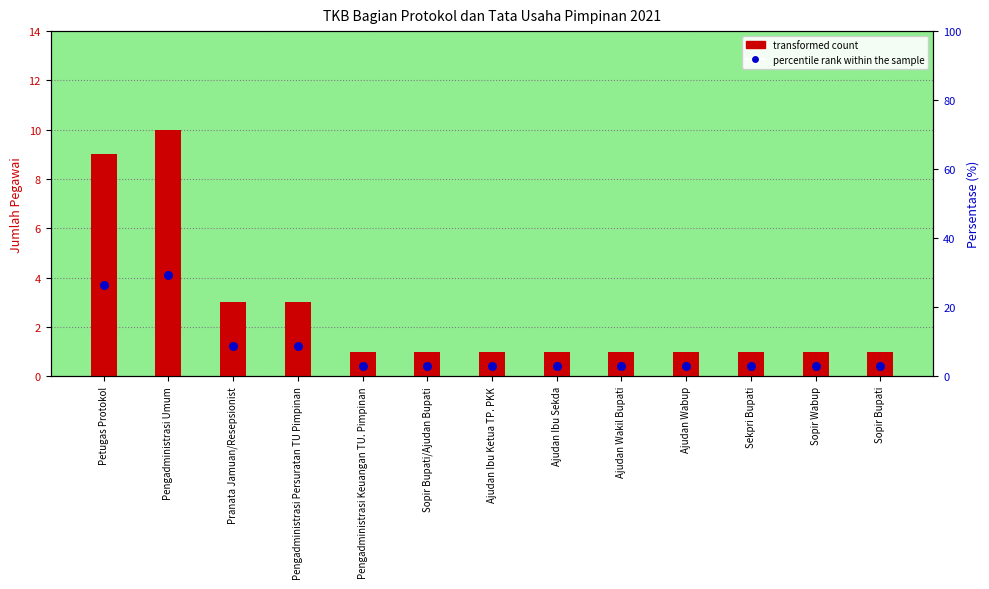

Which series reaches the minimum Y coordinate?

transformed count